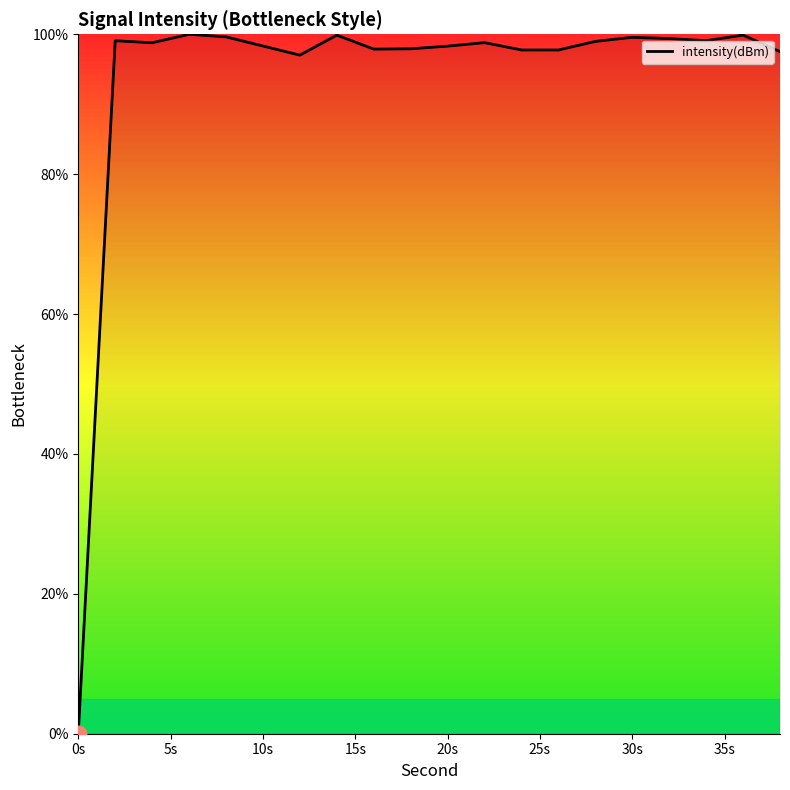

What is the difference between the maximum and minimum values?

100.0